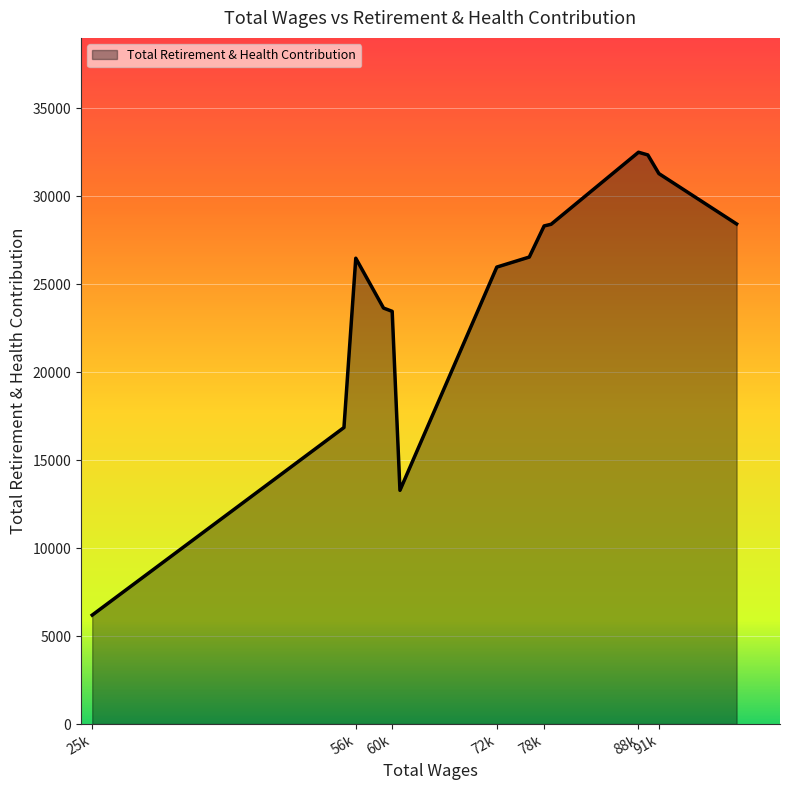

What is the minimum value shown in the chart?

6191